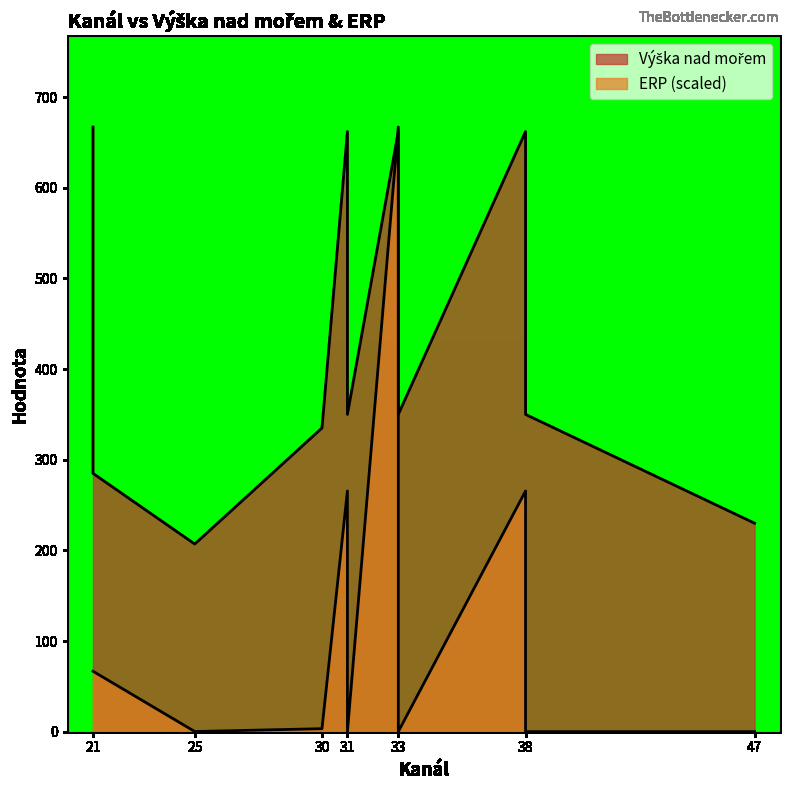

What is the difference between the second highest and second lowest values in the ERP series?

265.5